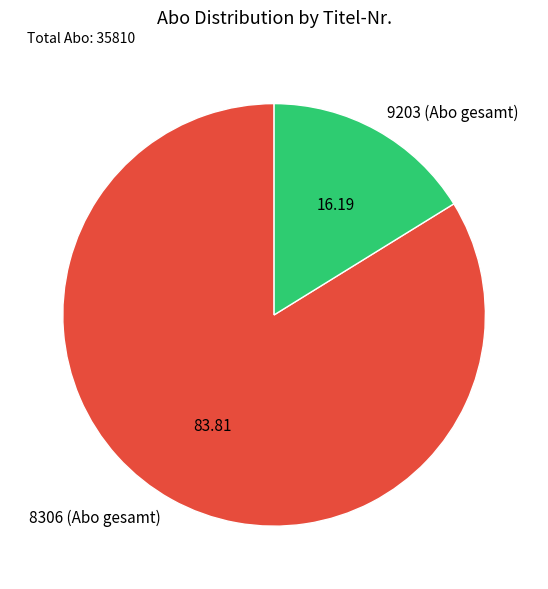

What is the smallest slice in the pie chart?

9203 (Abo gesamt)